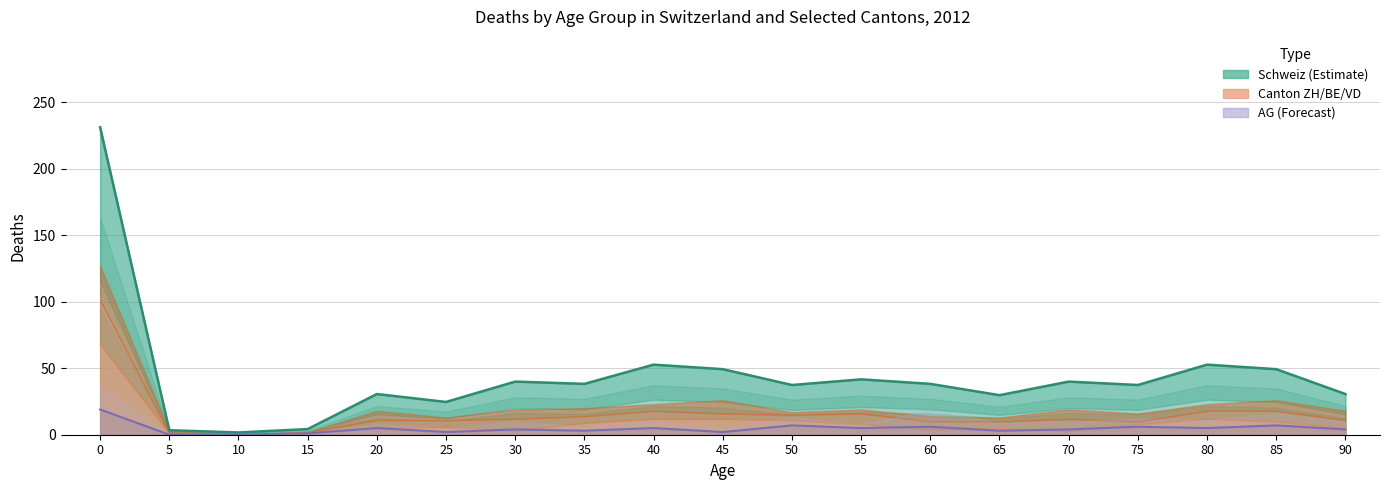

At which category does Schweiz (Estimate) reach its first local valley?

10